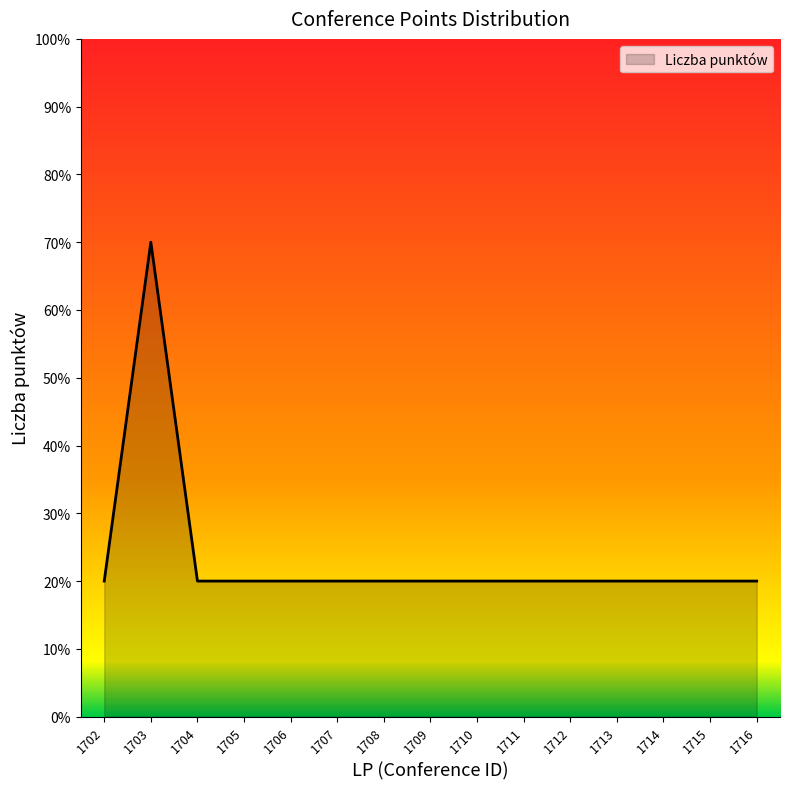

What is the greatest value displayed?

70